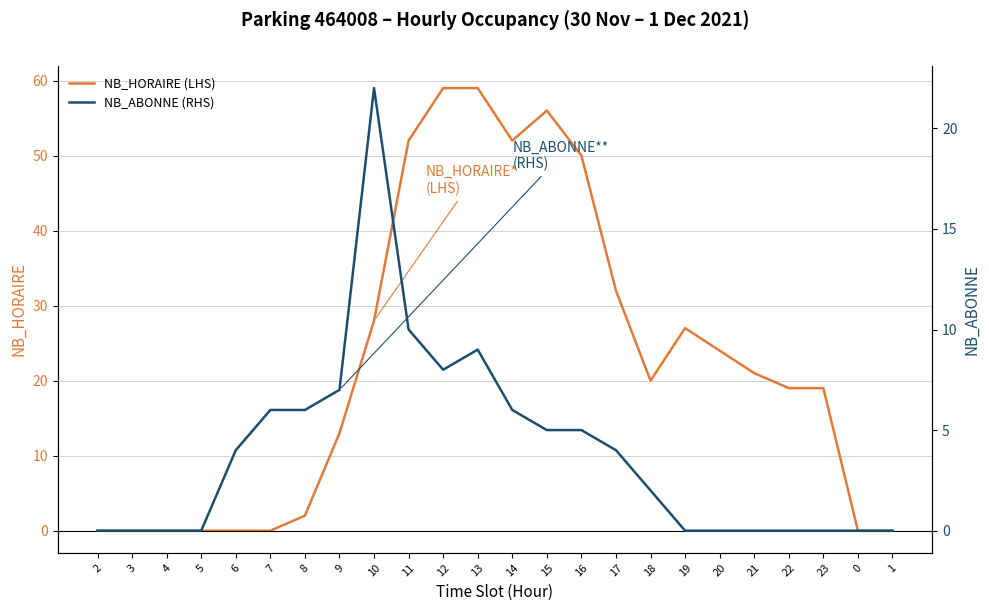

How many distinct data groups are displayed?

2